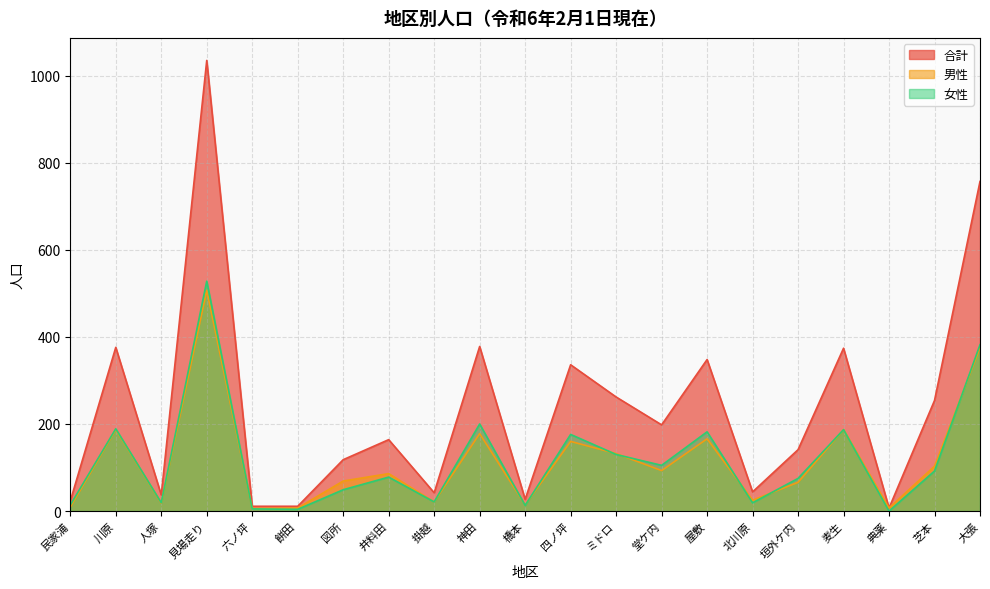

Reading left to right, transcribe all the data shown in this chart.

合計: 民家浦=23	川原=376	人塚=37	見場走り=1035	六ノ坪=11	餅田=11	図所=118	井料田=164	掛越=42	神田=378	橋本=27	四ノ坪=336	ミドロ=262	堂ケ内=198	屋敷=348	北川原=44	垣外ケ内=141	麦生=374	典薬=7	芝本=254	大張=757
男性: 民家浦=9	川原=187	人塚=18	見場走り=507	六ノ坪=6	餅田=7	図所=69	井料田=86	掛越=21	神田=178	橋本=14	四ノ坪=160	ミドロ=132	堂ケ内=93	屋敷=166	北川原=25	垣外ケ内=66	麦生=187	典薬=7	芝本=103	大張=375
女性: 民家浦=14	川原=189	人塚=19	見場走り=528	六ノ坪=5	餅田=4	図所=49	井料田=78	掛越=21	神田=200	橋本=13	四ノ坪=176	ミドロ=130	堂ケ内=105	屋敷=182	北川原=19	垣外ケ内=75	麦生=187	典薬=0	芝本=92	大張=382